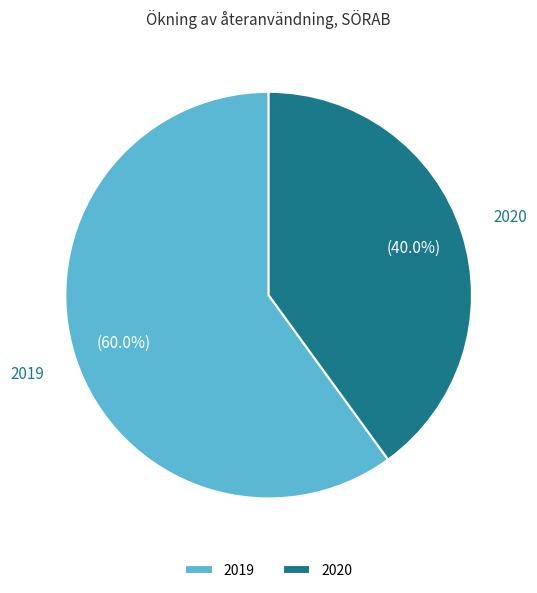

To the nearest percent, what percentage of the pie is 2020?

40%